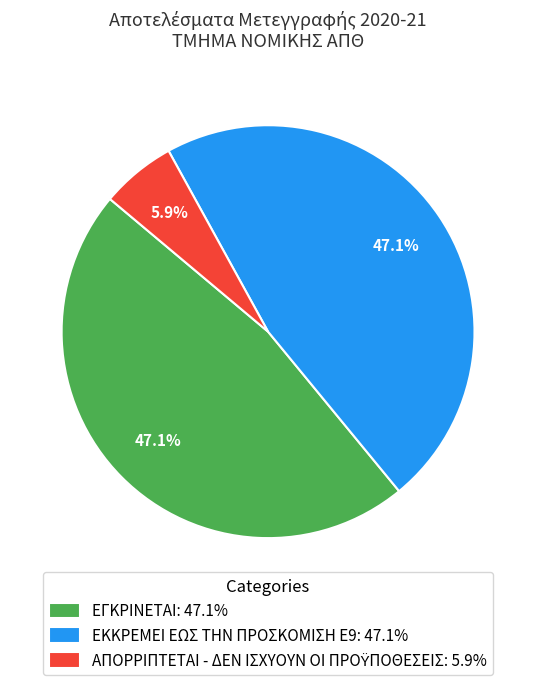

Does any single category account for the majority?

No